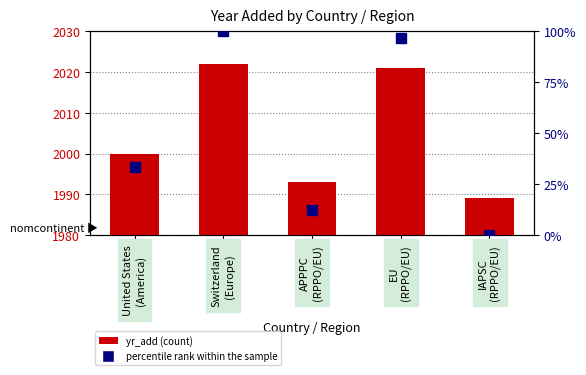

Reading left to right, what are all the values shown in this chart?

yr_add: 2000.0	2022.0	1993.0	2021.0	1989.0
percentile rank within the sample: 33.3	100.0	12.1	97.0	0.0